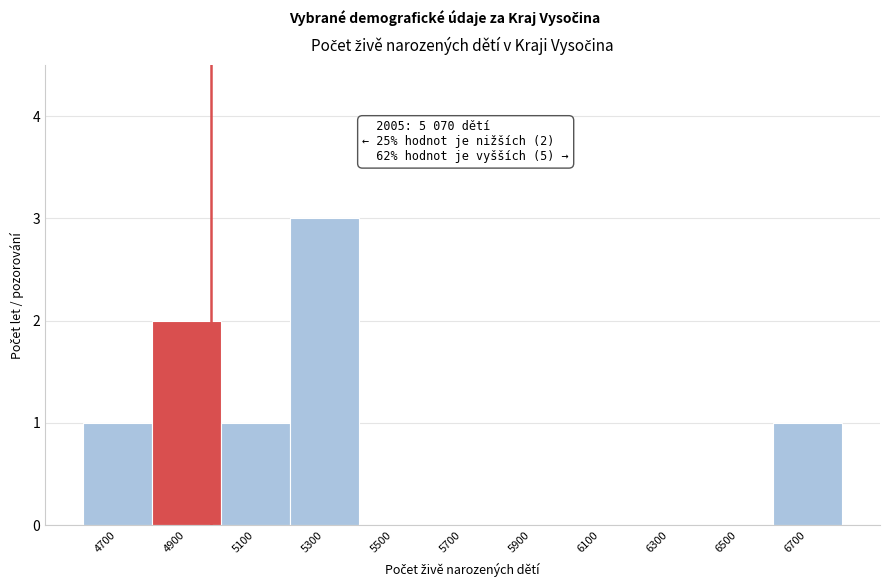

Reading right to left, transcribe all the data shown in this chart.

6700=1	6500=0	6300=0	6100=0	5900=0	5700=0	5500=0	5300=3	5100=1	4900=2	4700=1